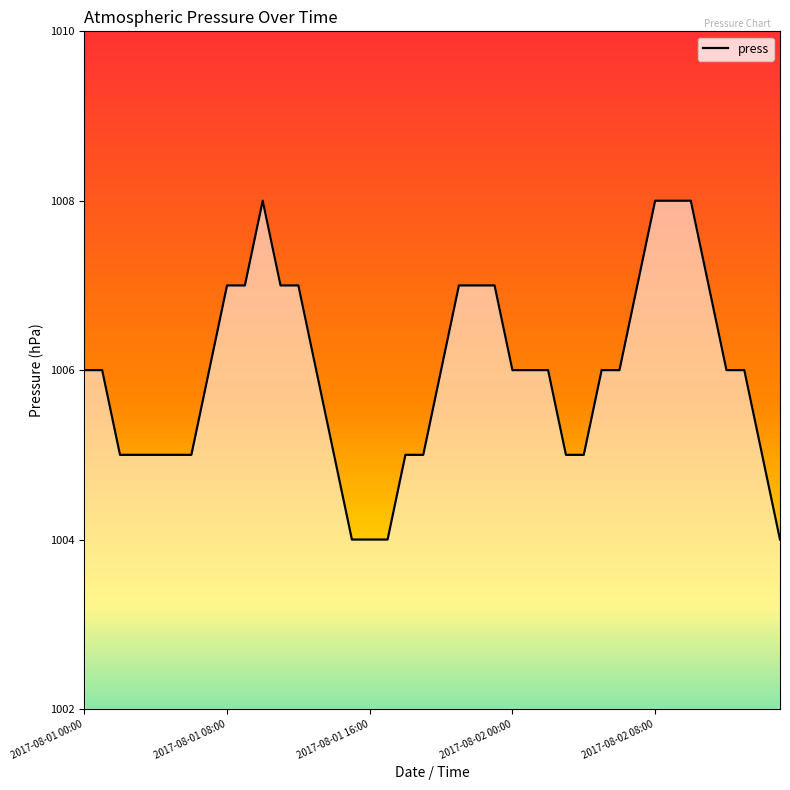

What is the difference between the maximum and minimum values?

4